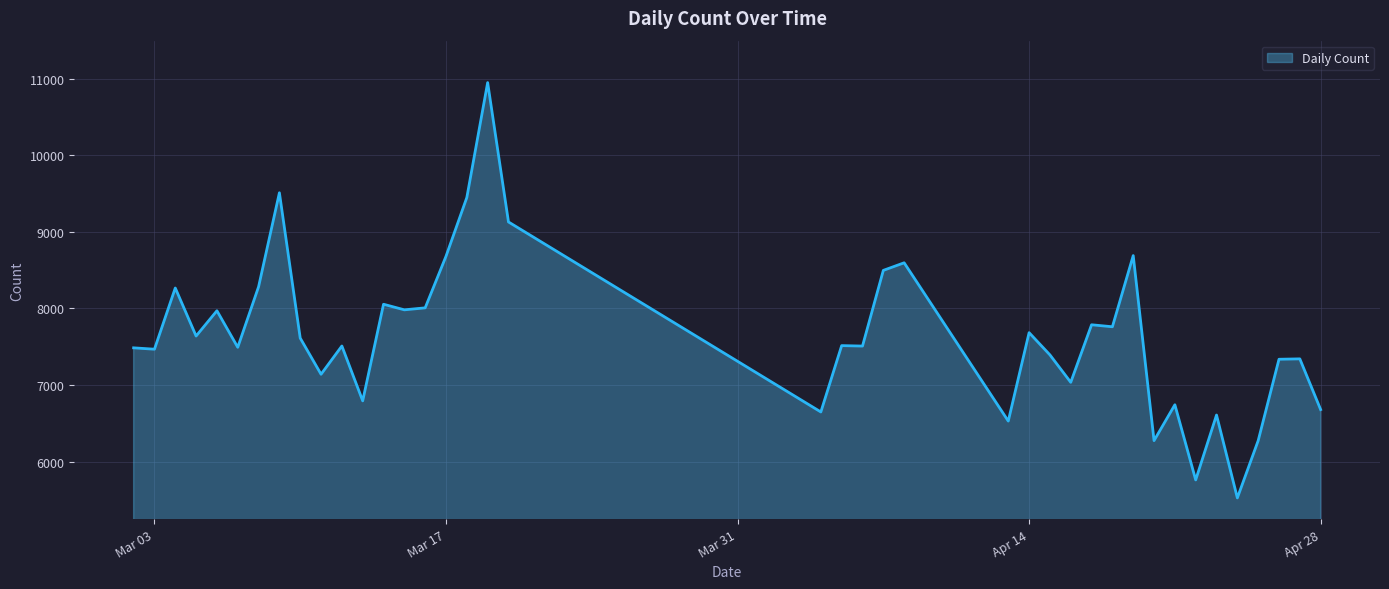

What is the maximum value shown in the chart?

10947